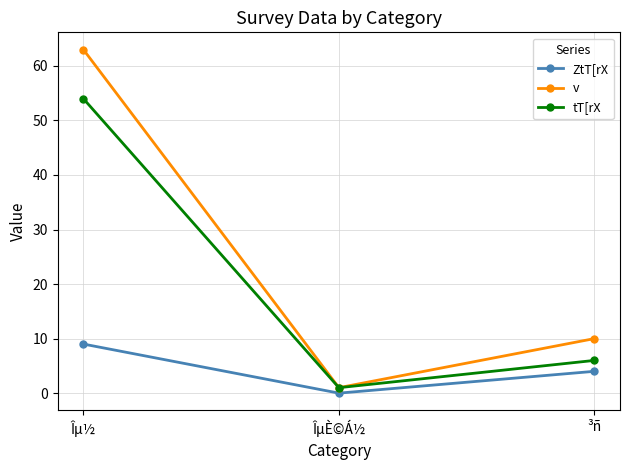

What position from the right is ÎµÈ©Á½?

2